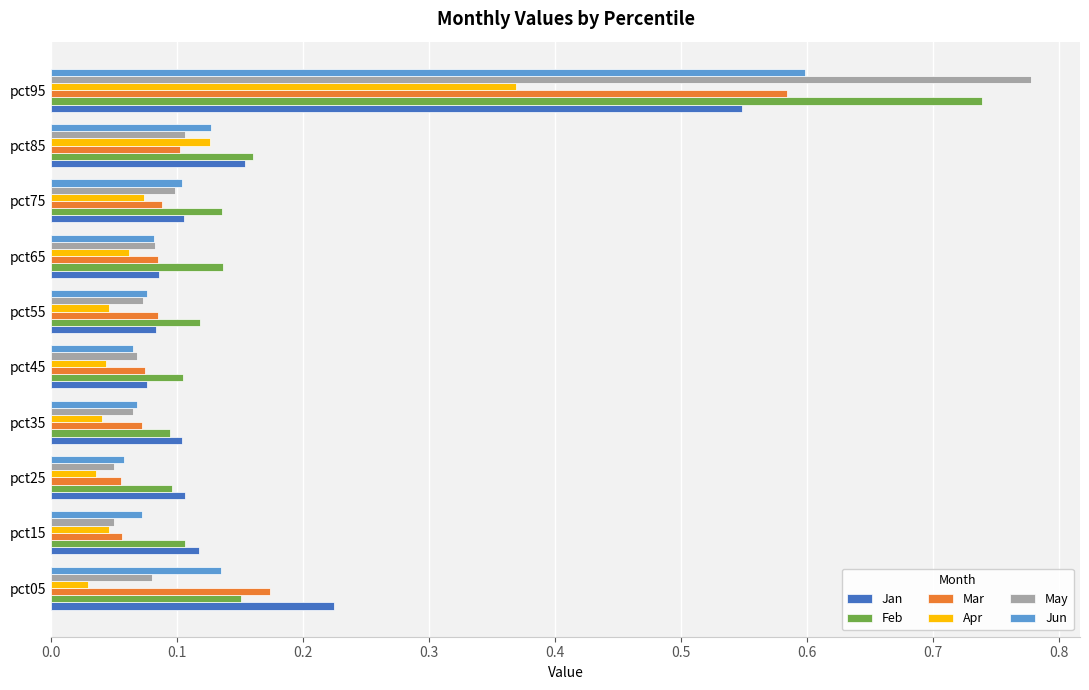

Which series has the widest spread of values?

May